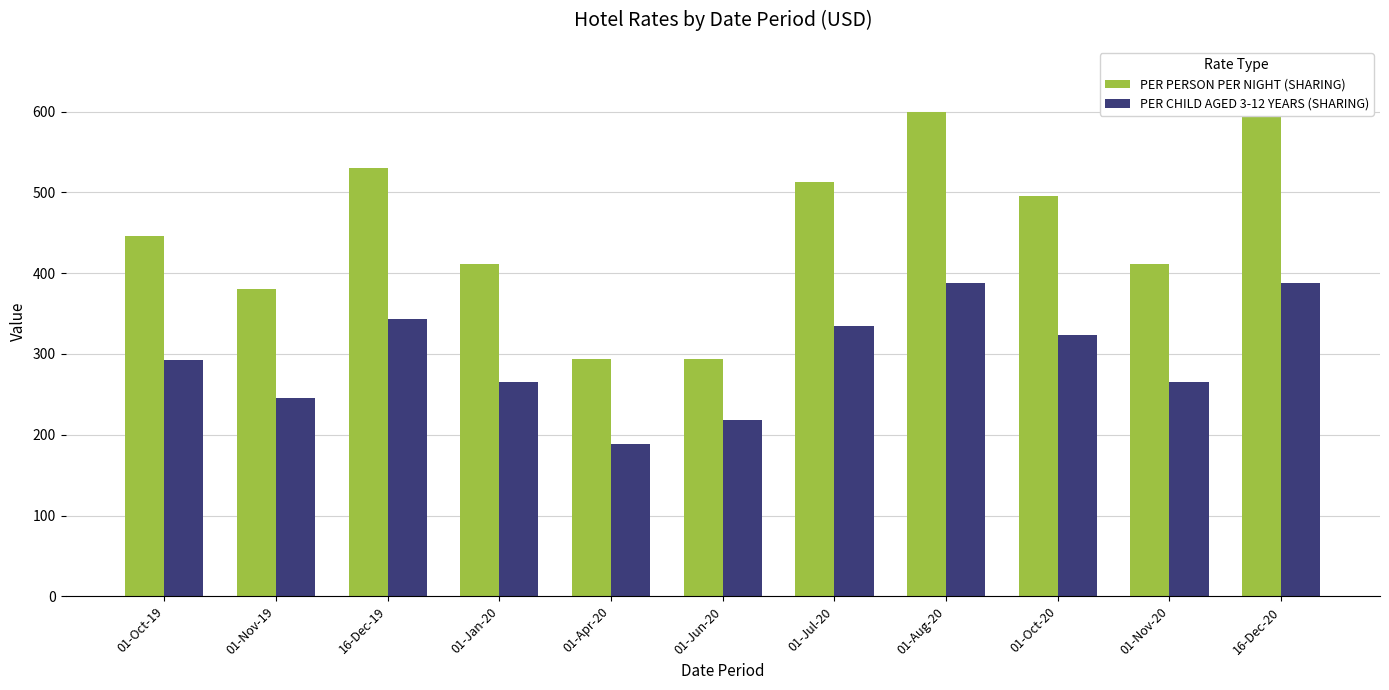

What are all the series names shown in the legend?

PER PERSON PER NIGHT (SHARING), PER CHILD AGED 3-12 YEARS (SHARING)